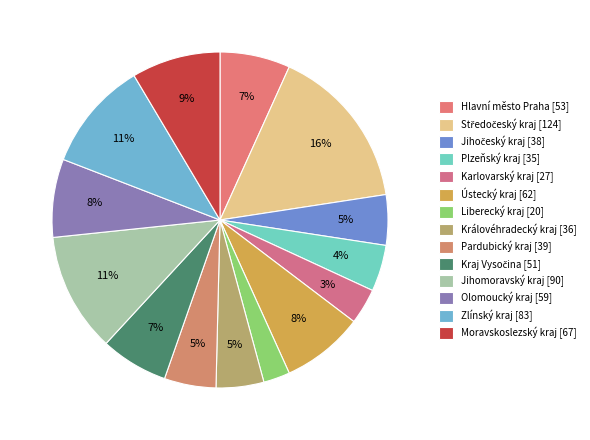

How many slices are in this pie chart?

14